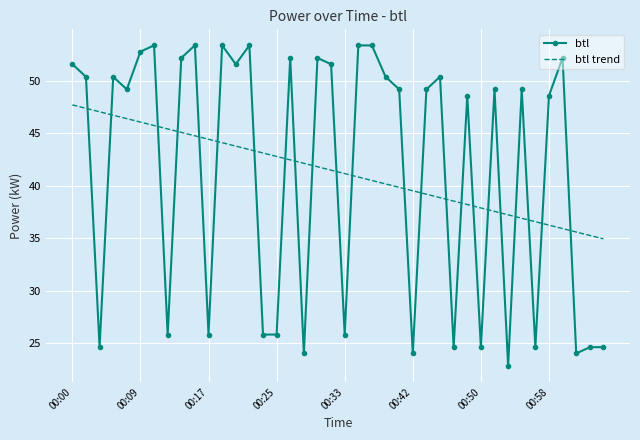

What is the sum of all btl values?

1653.0